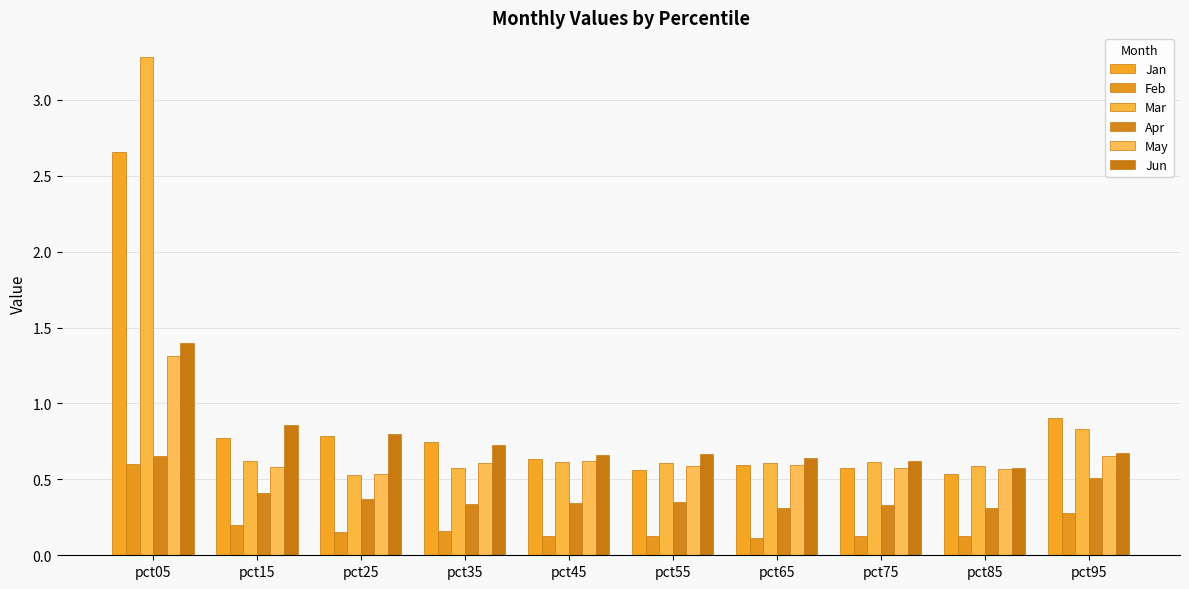

Reading left to right, extract all data points from this chart.

Jan: 2.7	0.8	0.8	0.7	0.6	0.6	0.6	0.6	0.5	0.9
Feb: 0.6	0.2	0.2	0.2	0.1	0.1	0.1	0.1	0.1	0.3
Mar: 3.3	0.6	0.5	0.6	0.6	0.6	0.6	0.6	0.6	0.8
Apr: 0.7	0.4	0.4	0.3	0.3	0.4	0.3	0.3	0.3	0.5
May: 1.3	0.6	0.5	0.6	0.6	0.6	0.6	0.6	0.6	0.7
Jun: 1.4	0.9	0.8	0.7	0.7	0.7	0.6	0.6	0.6	0.7